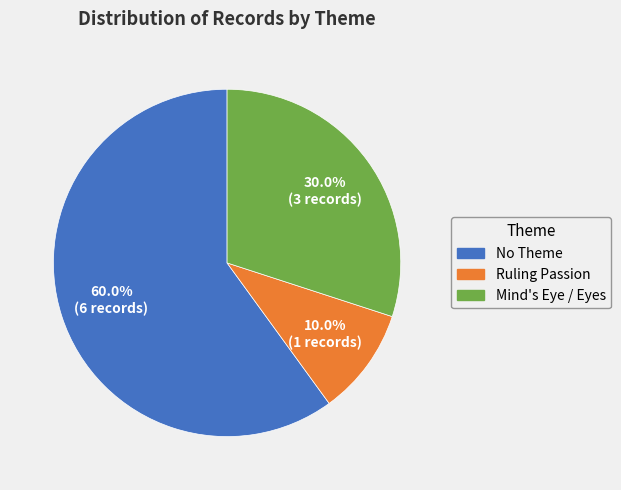

How many segments does this pie chart have?

3